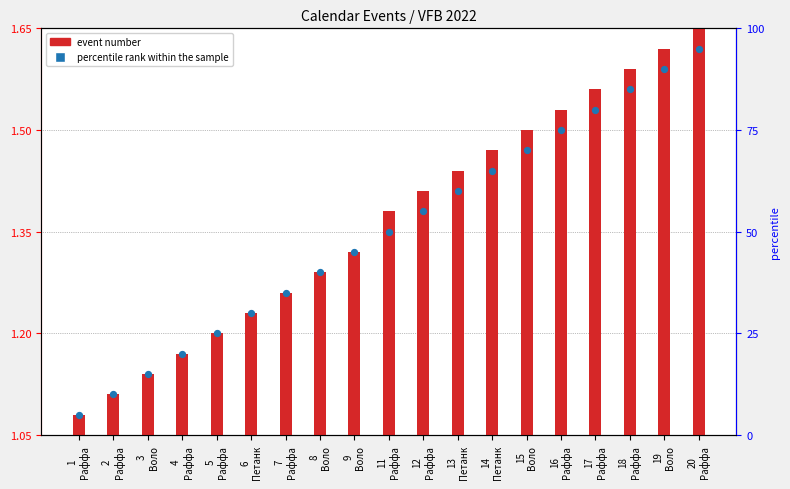

Which series has the widest spread of Y values?

percentile rank within the sample